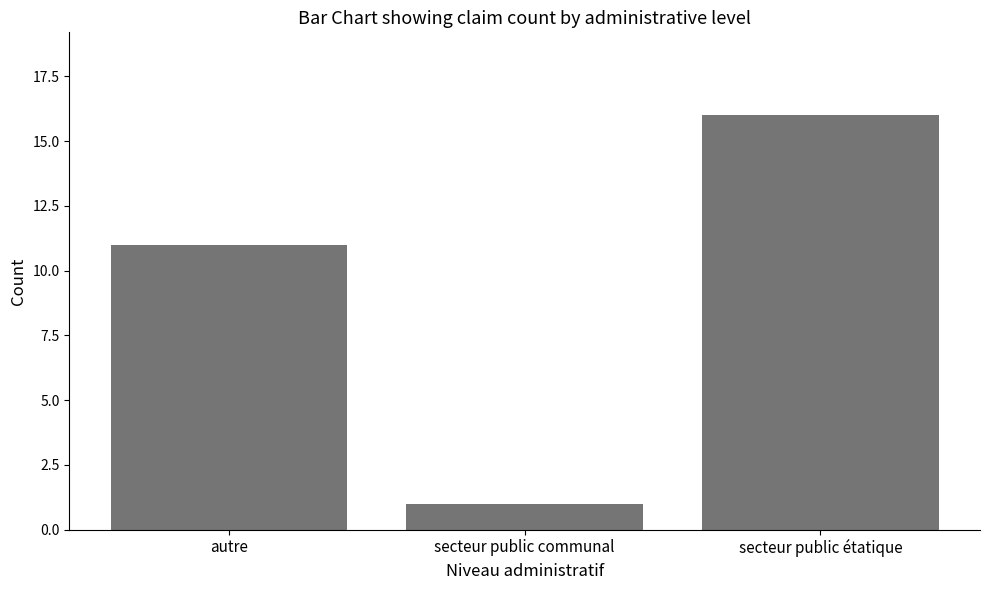

What is the difference between the maximum and minimum values?

15